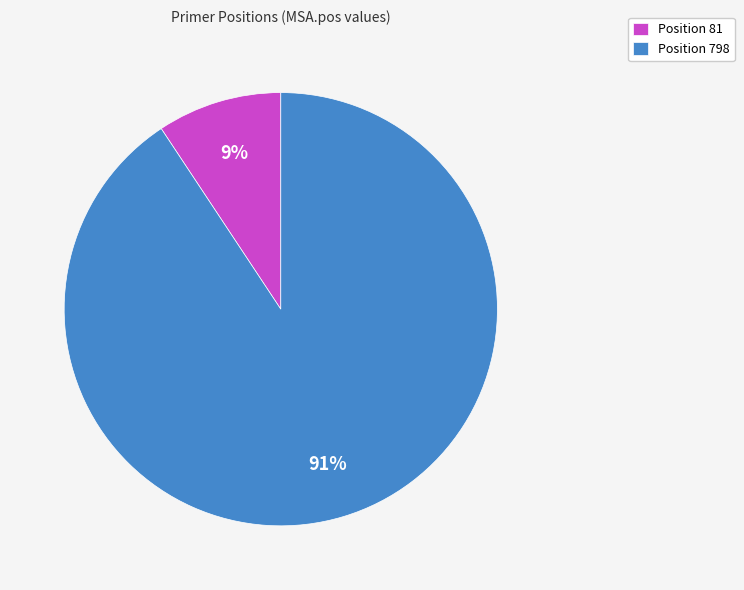

Between Position 81 and Position 798, which is larger?

Position 798